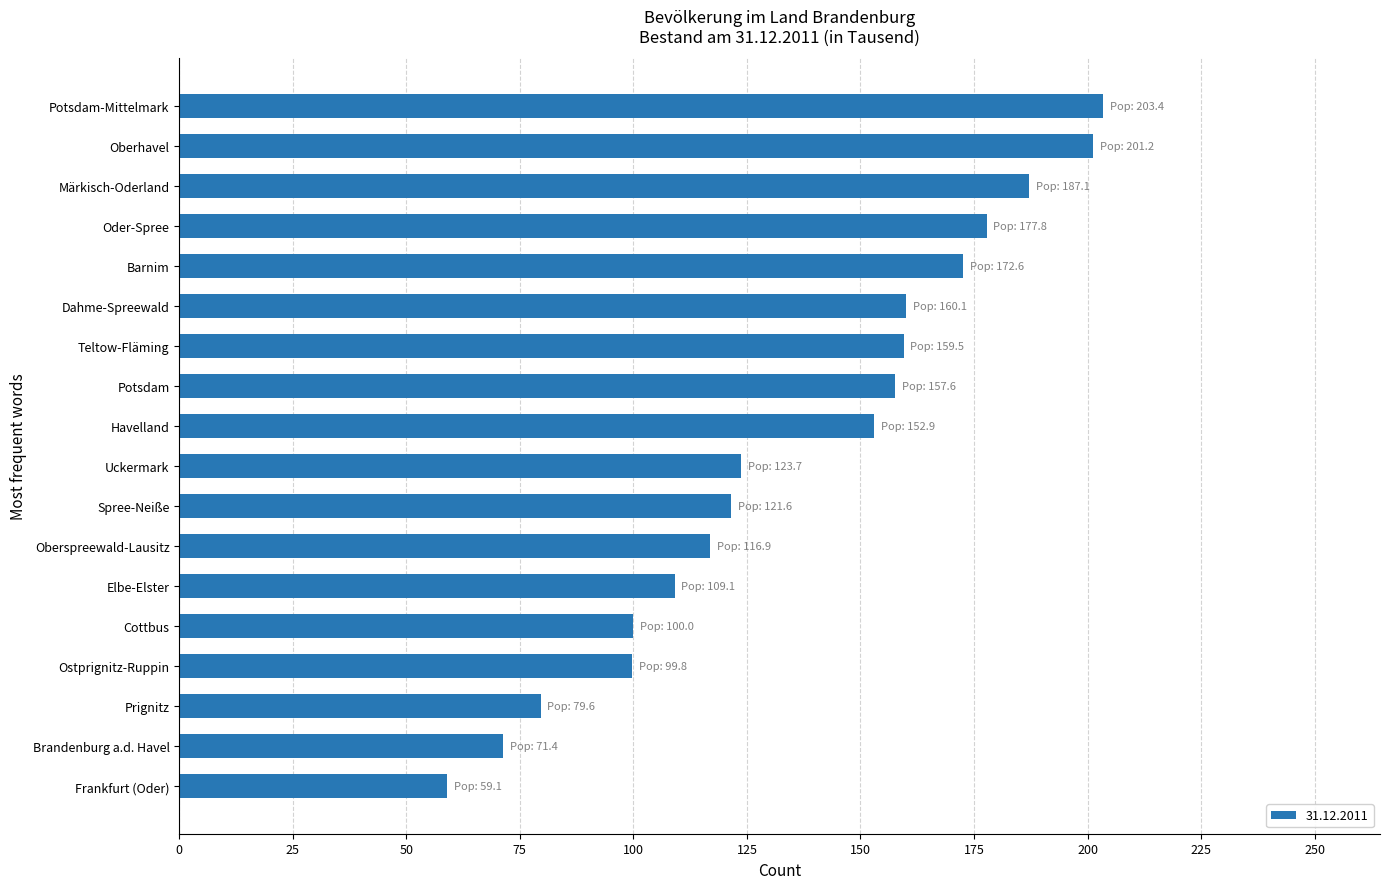

Approximately how many times larger is the value at Potsdam compared to Oberhavel?

0.8